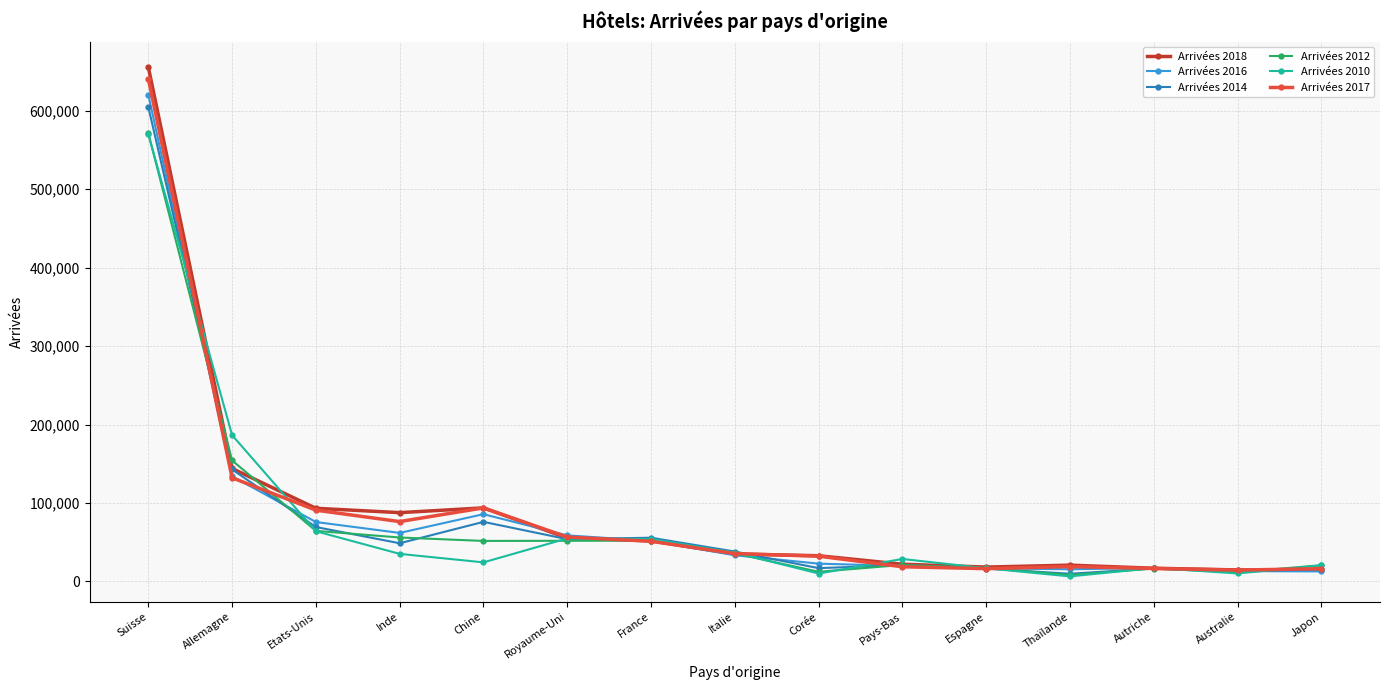

What is the maximum value shown in the chart?

655862